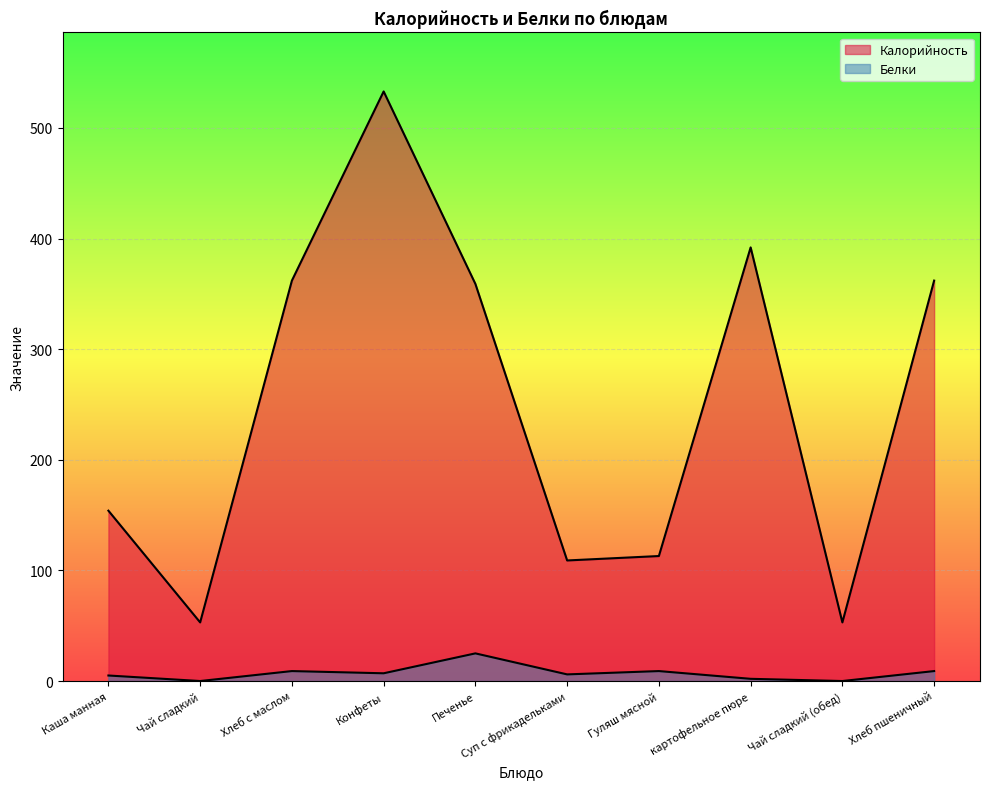

True or false: Калорийность and Белки intersect in this chart.

False